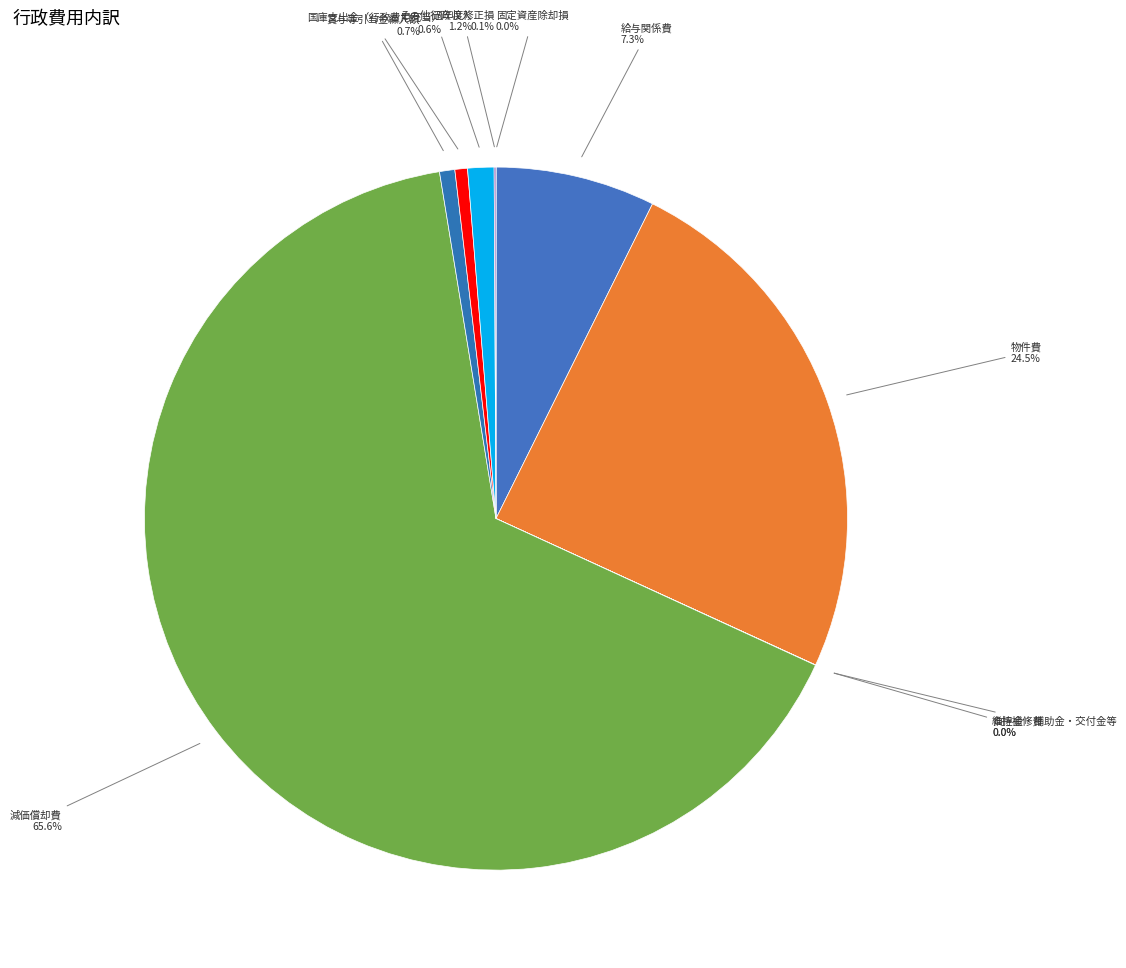

Which category has the biggest portion of the pie?

減価償却費